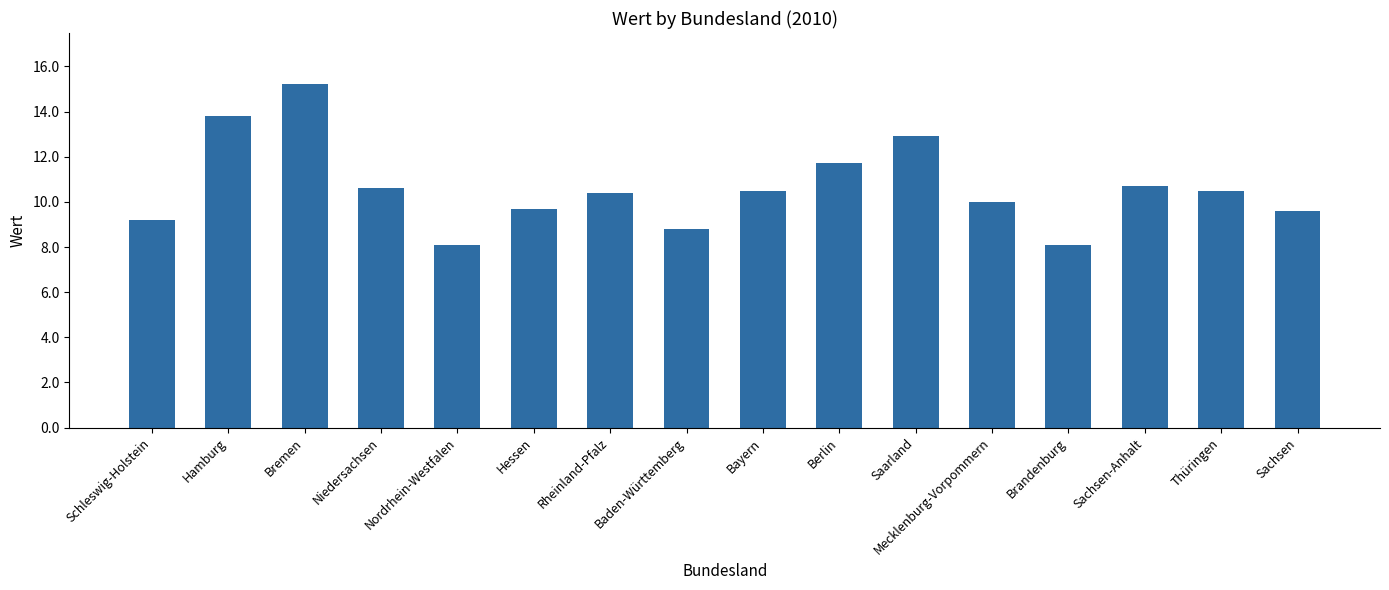

Read the value at Schleswig-Holstein.

9.2